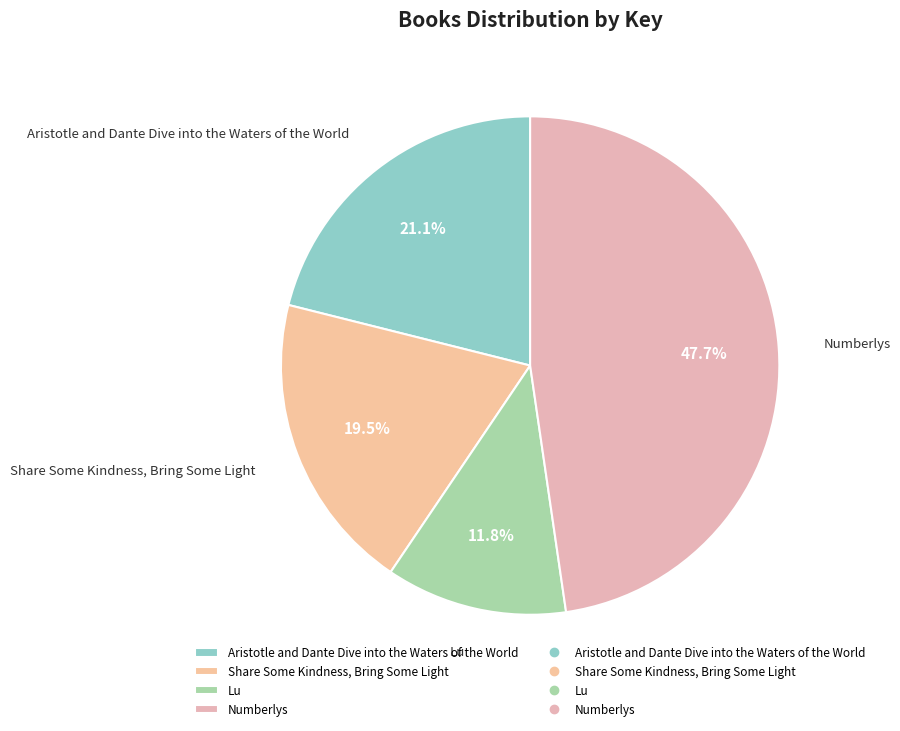

What is the ratio of the value at Numberlys to the value at Aristotle and Dante Dive into the Waters of the World?

2.3